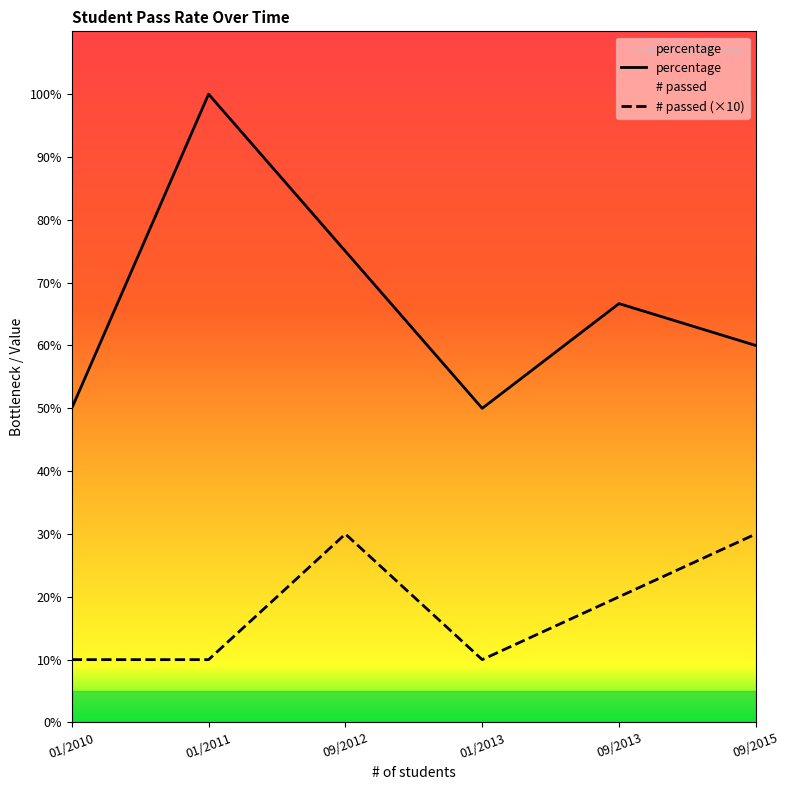

How many interior local peaks does the # passed series have?

1